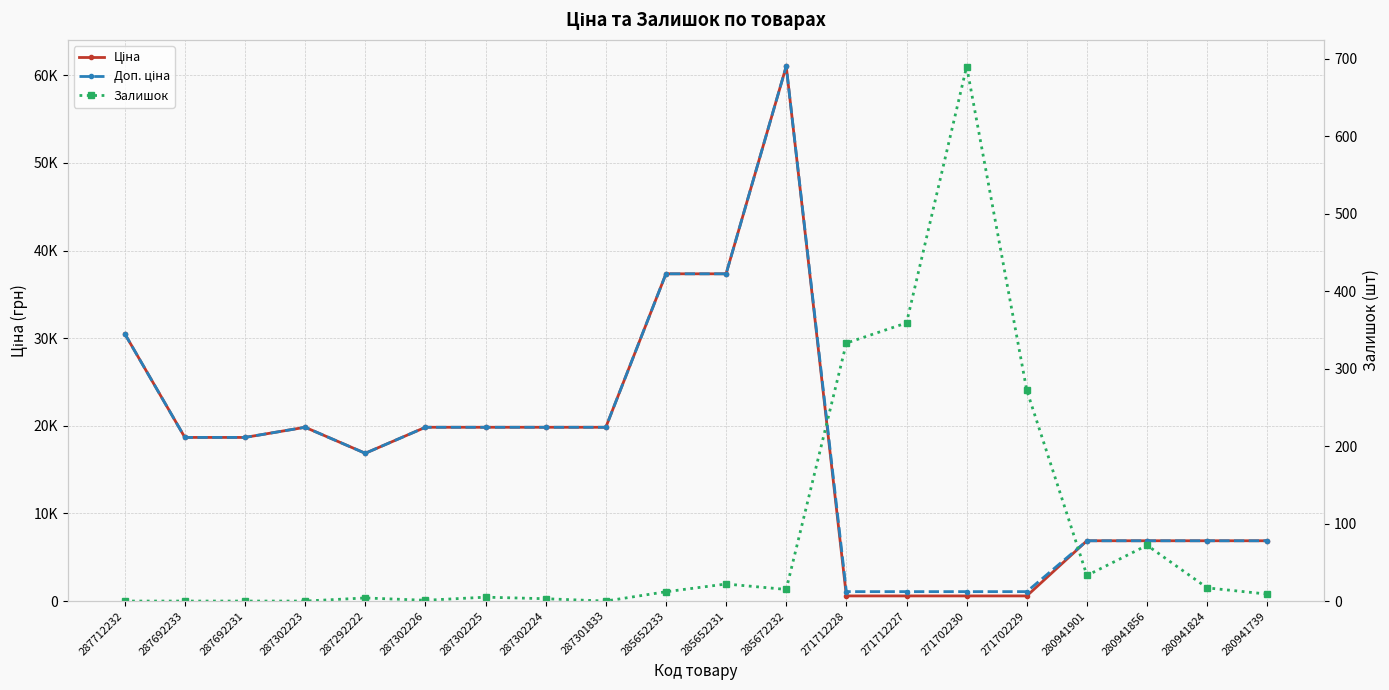

What is the sum of the Доп. ціна values at 287302225 and 271702229?

20905.5